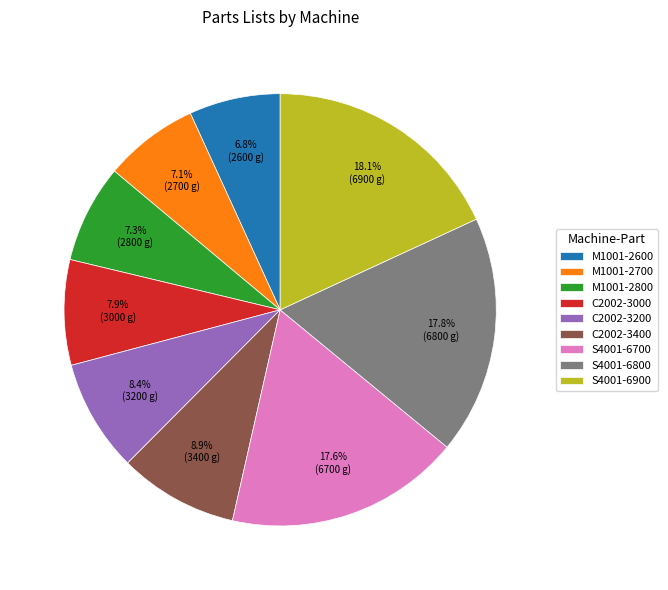

Which has a higher value, M1001-2700 or C2002-3000?

C2002-3000